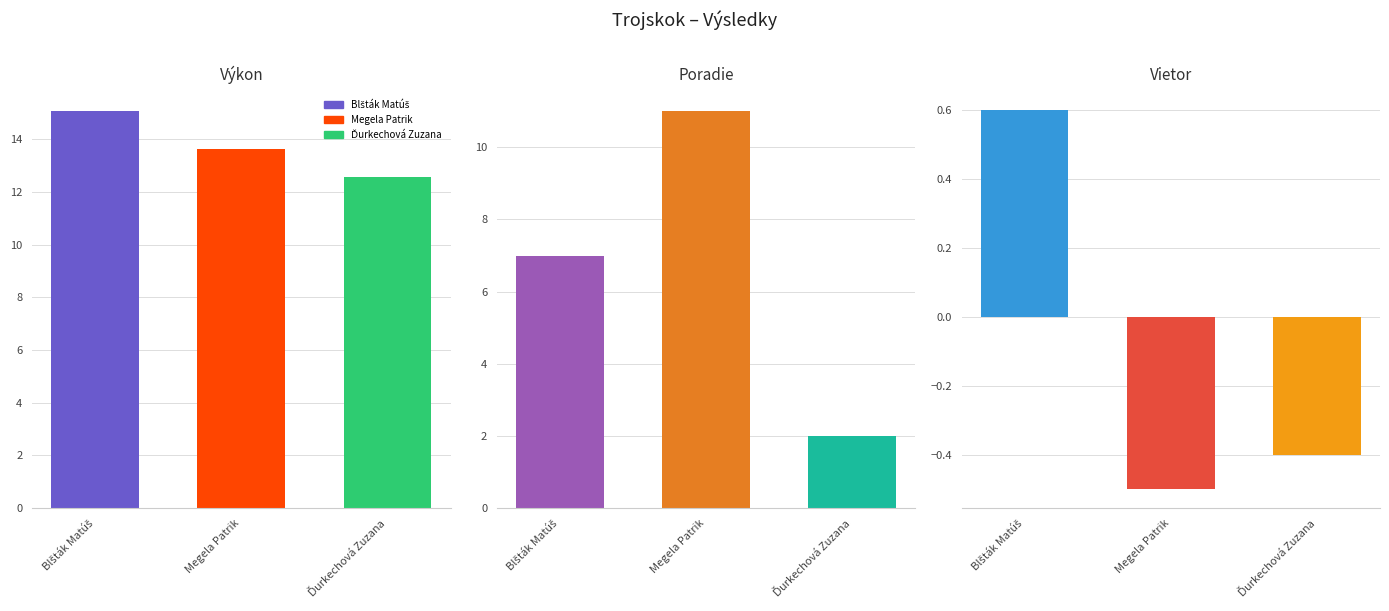

Rank the series by their average value, from lowest to highest.

Vietor, Poradie, Výkon